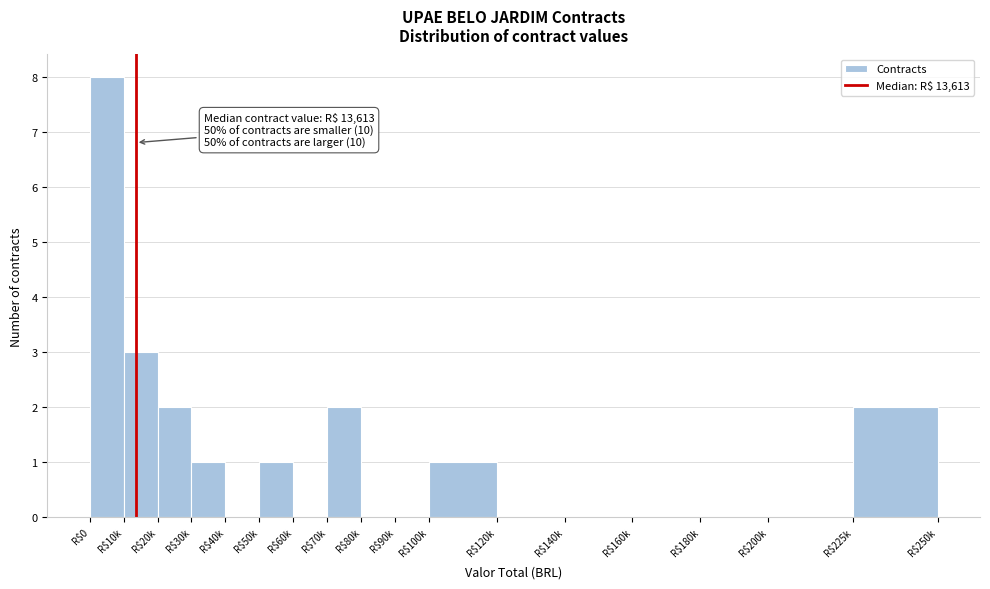

True or false: the data shows 3 at R$70k.

False